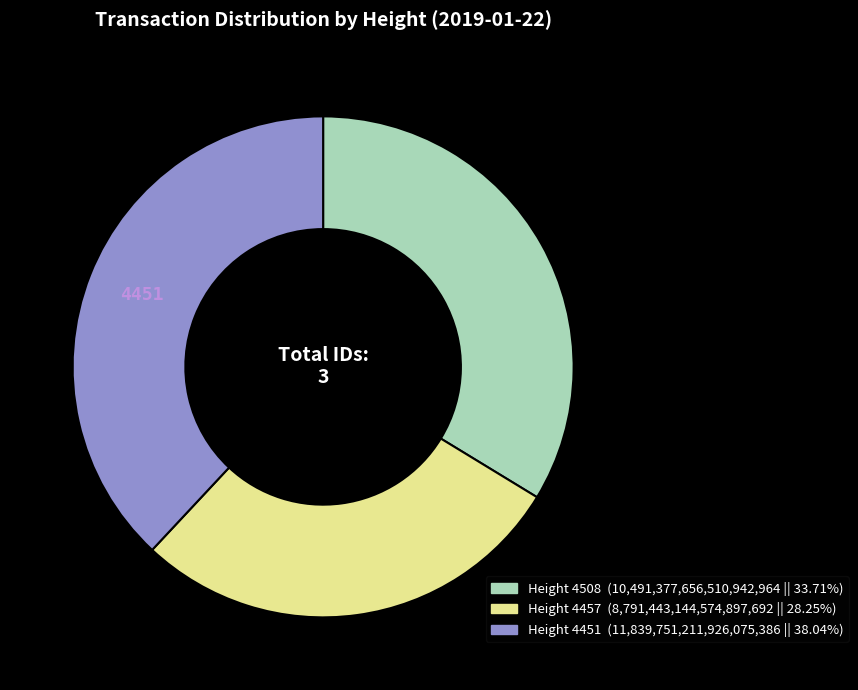

How many segments does this pie chart have?

3